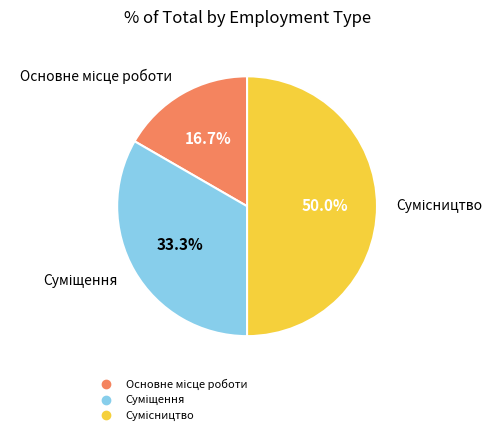

True or false: Суміщення accounts for 33% of the total.

True